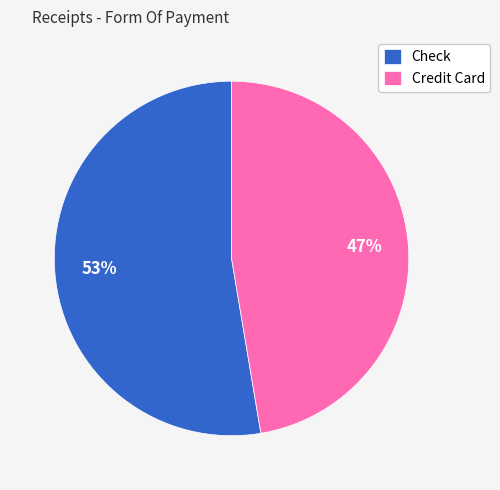

Approximately how many times larger is the value at Credit Card compared to Check?

0.9